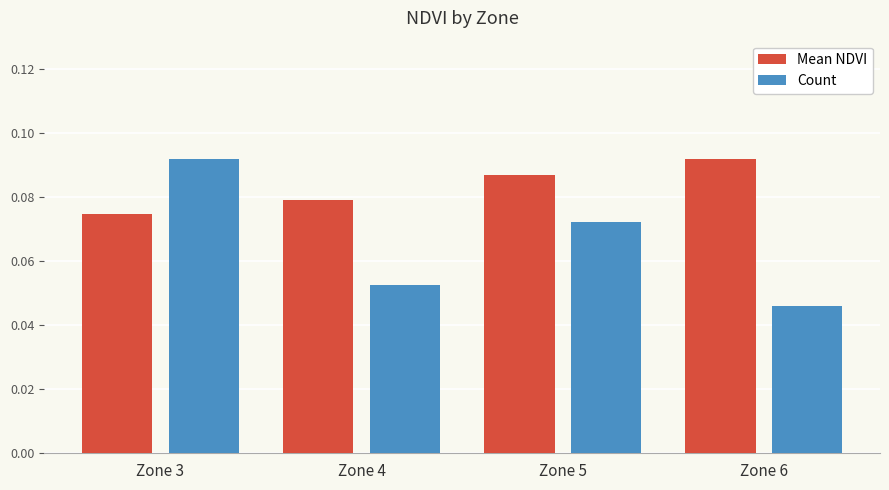

At which category is the sum across all series the highest?

Zone 3